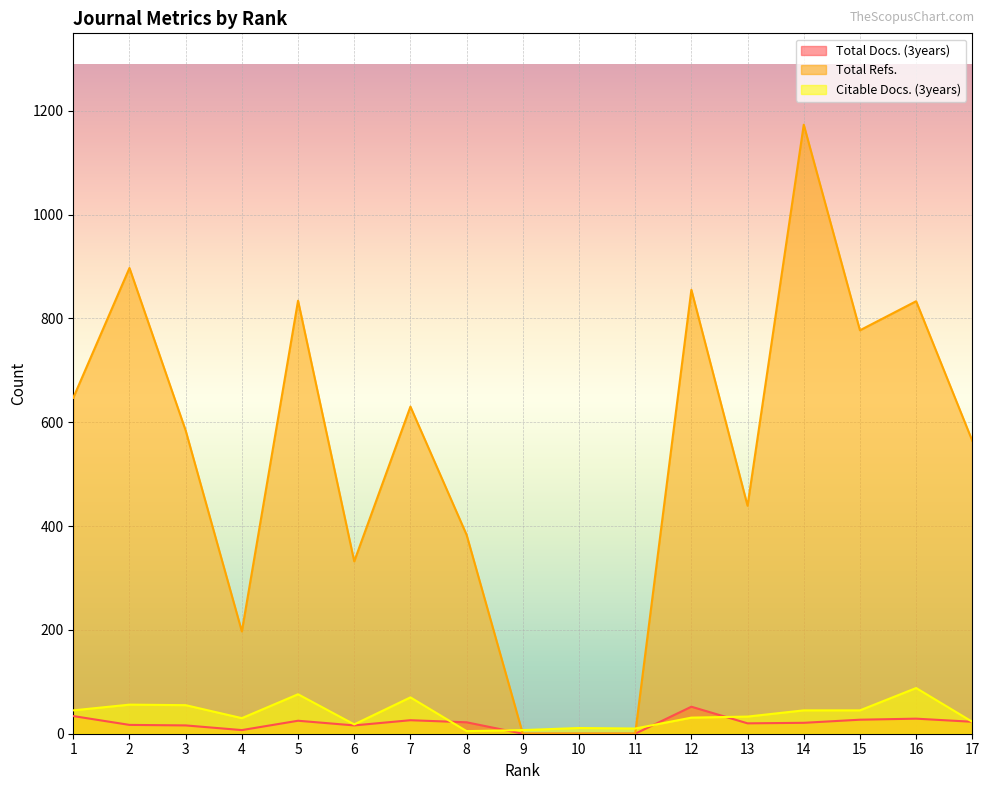

List the series in order of their peak value, highest first.

Total Refs., Citable Docs. (3years), Total Docs. (3years)